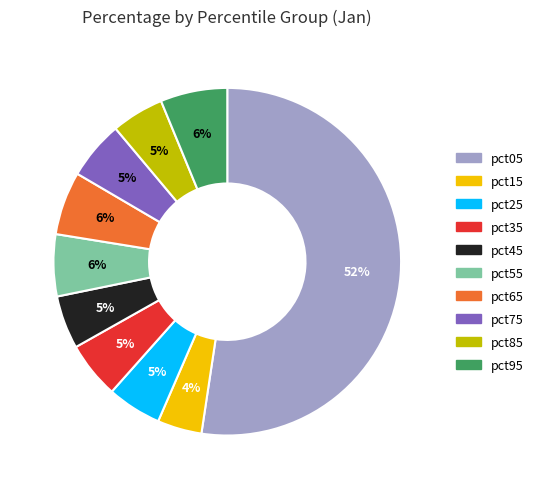

Which slice represents more than half of the pie?

pct05